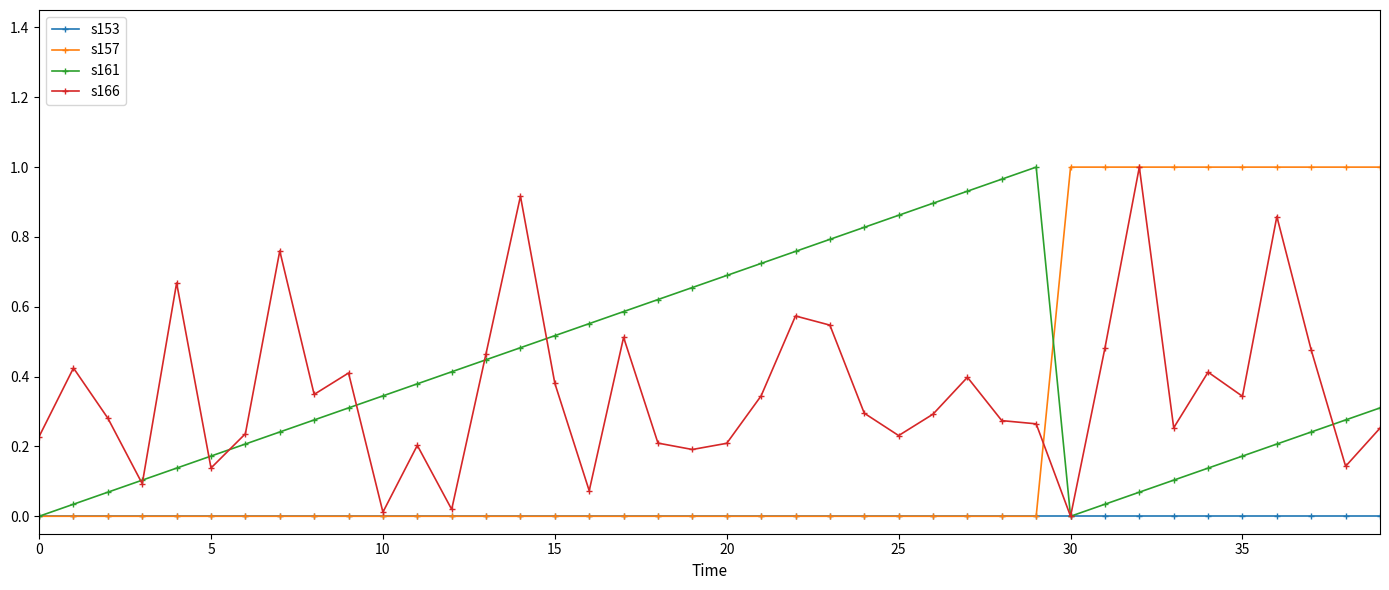

In s161, how many points are higher than both neighbors (excluding endpoints)?

1